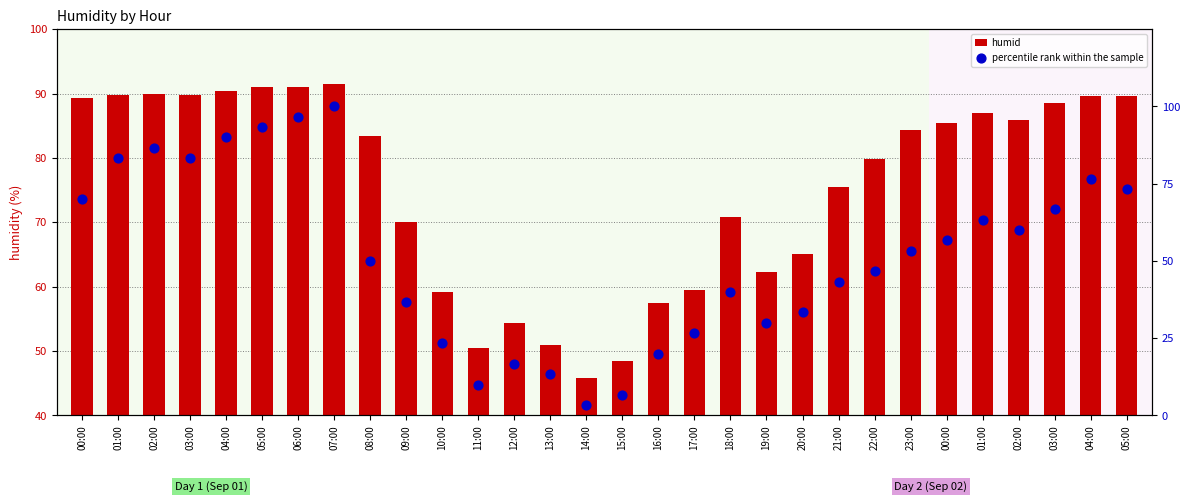

At which category is the sum across all series the highest?

07:00